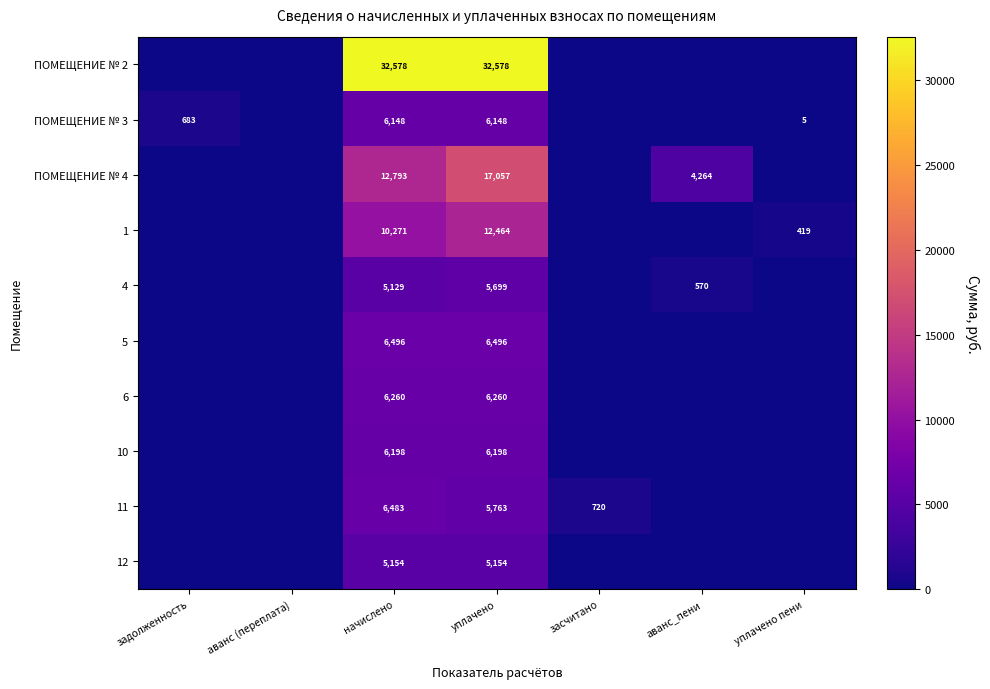

The 4 series shows 8444 at уплачено. True or false?

False